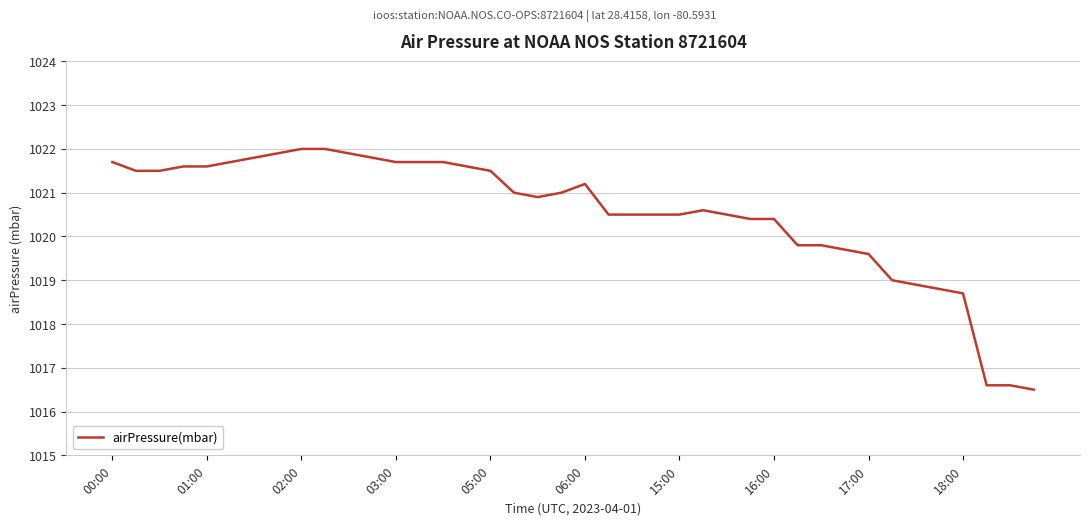

What is the difference between the maximum and minimum values?

5.5